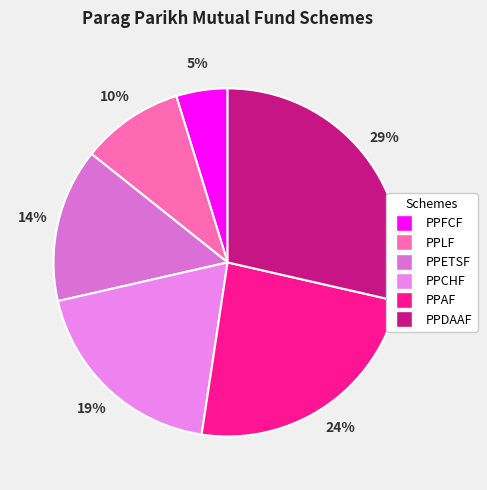

What percentage is the PPDAAF slice, to the nearest percent?

29%